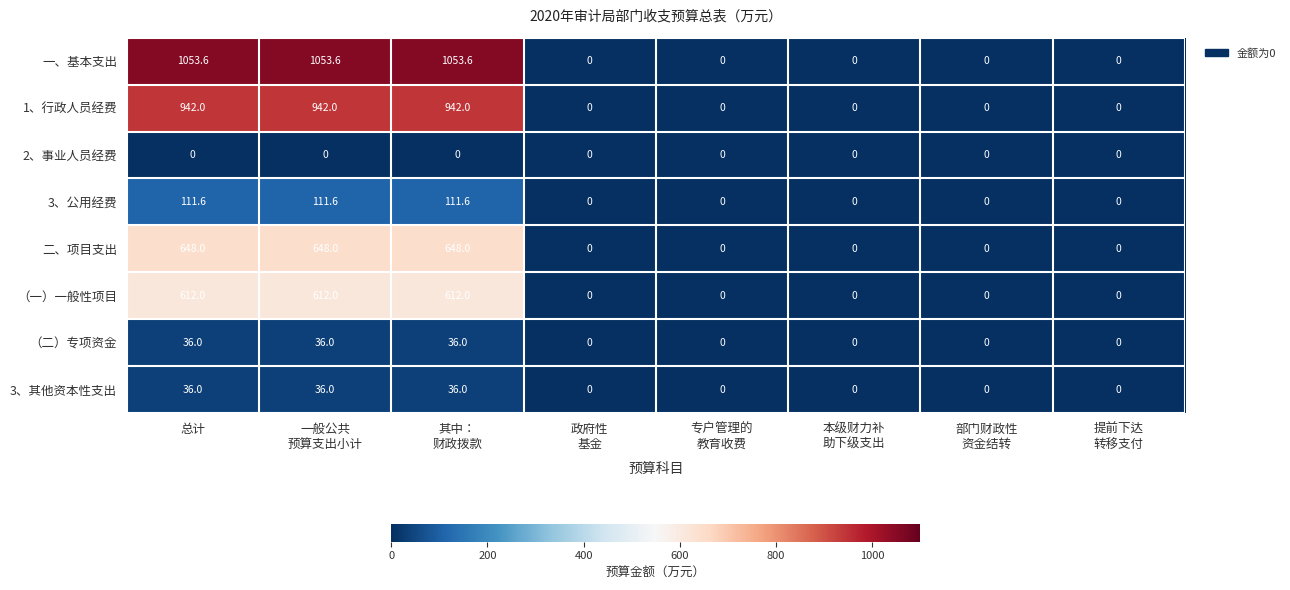

What is the difference between the second highest and second lowest values in the 1、行政人员经费 series?

942.0